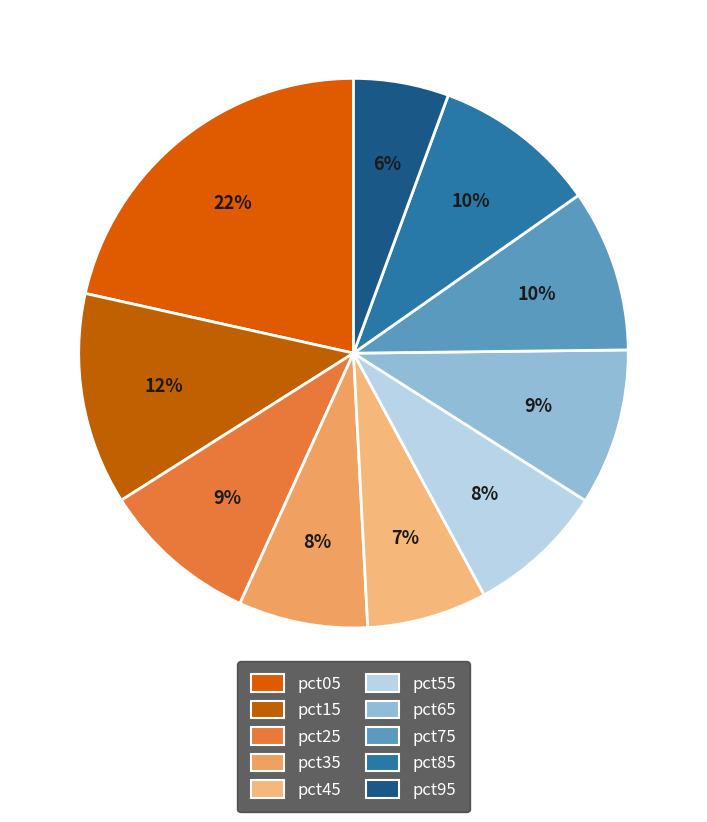

How many slices are in this pie chart?

10